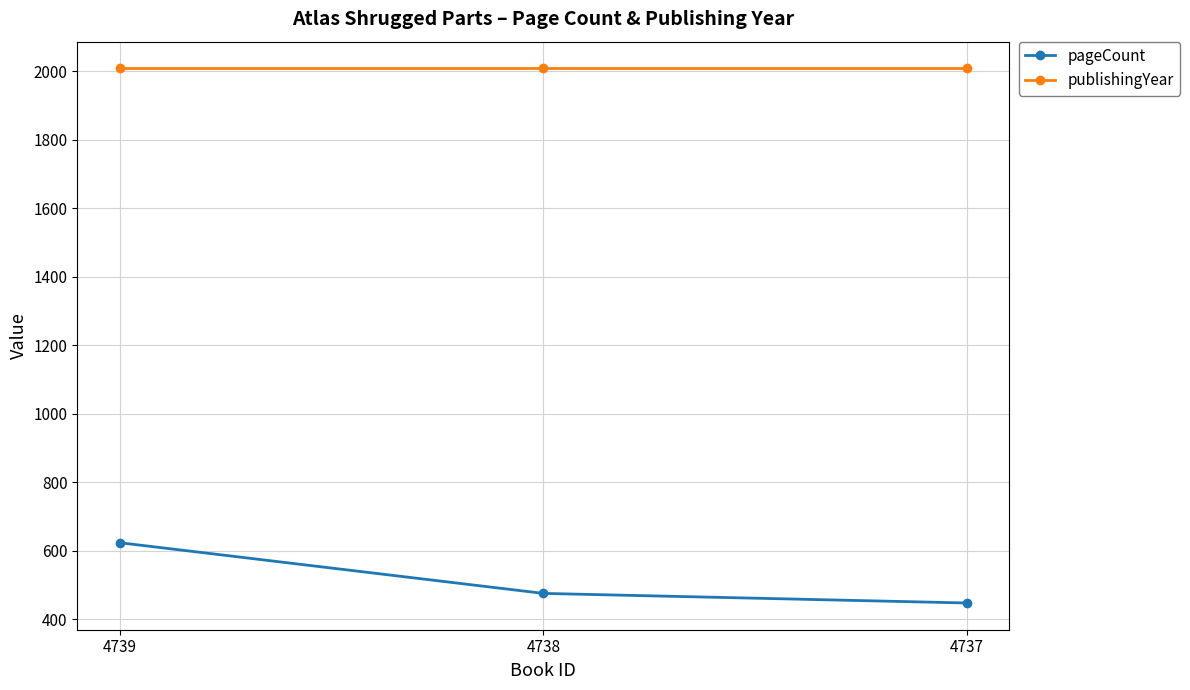

Does the chart display data point markers on the line(s)?

Yes